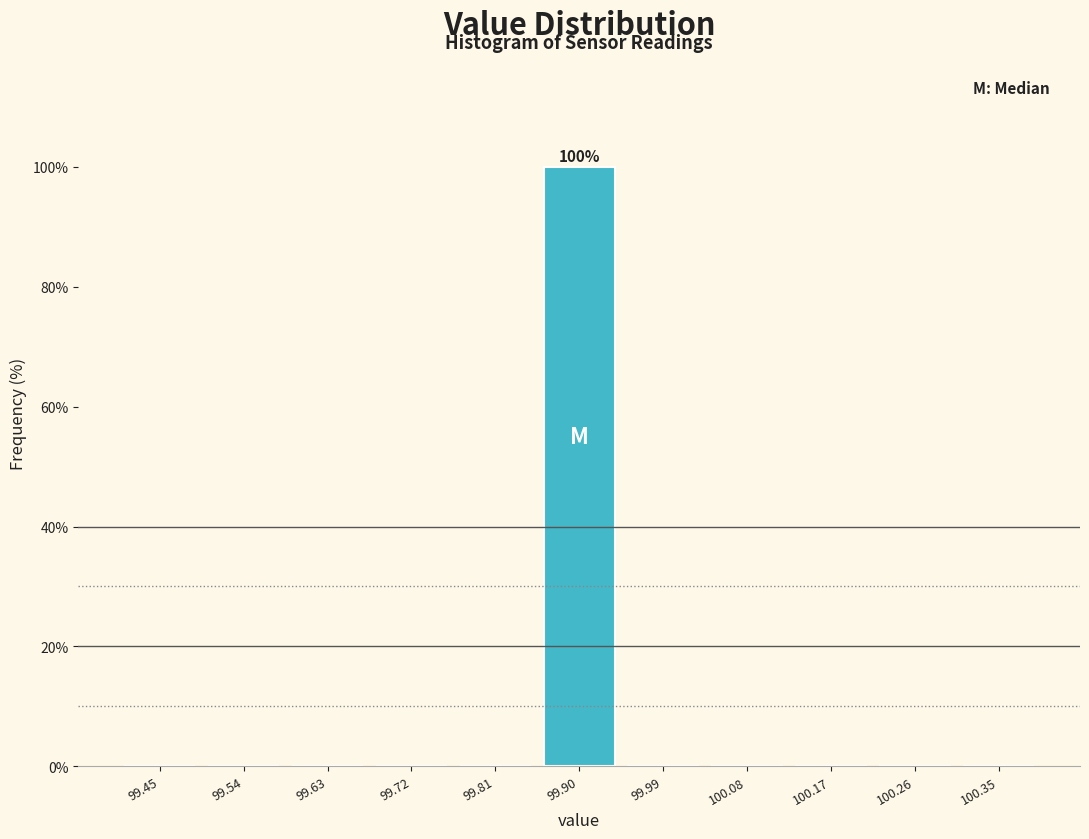

Over which range of the x-axis is the bar tallest?

99.85 to 99.95